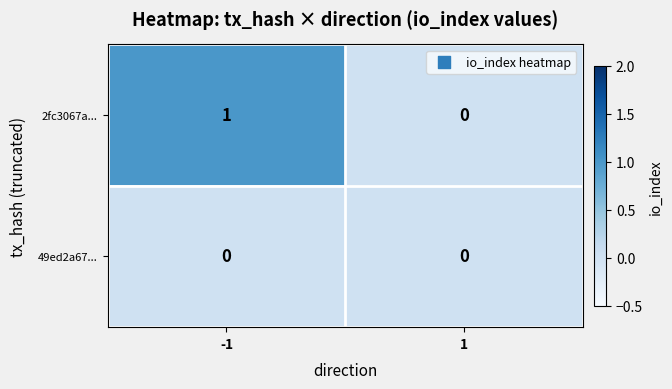

Rank the series by their maximum value, from highest to lowest.

2fc3067a..., 49ed2a67...